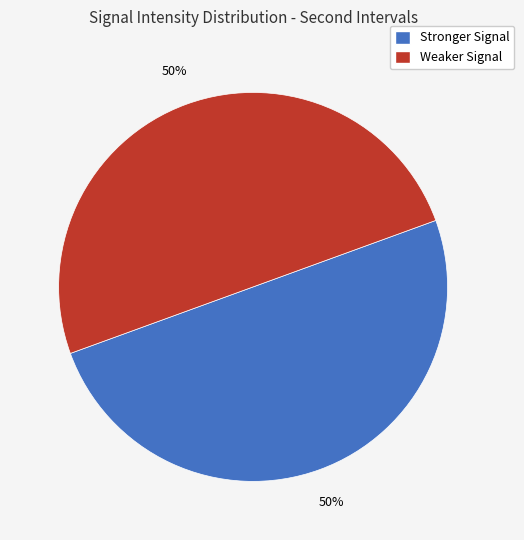

To the nearest percent, what percentage of the pie is Stronger Signal?

50%